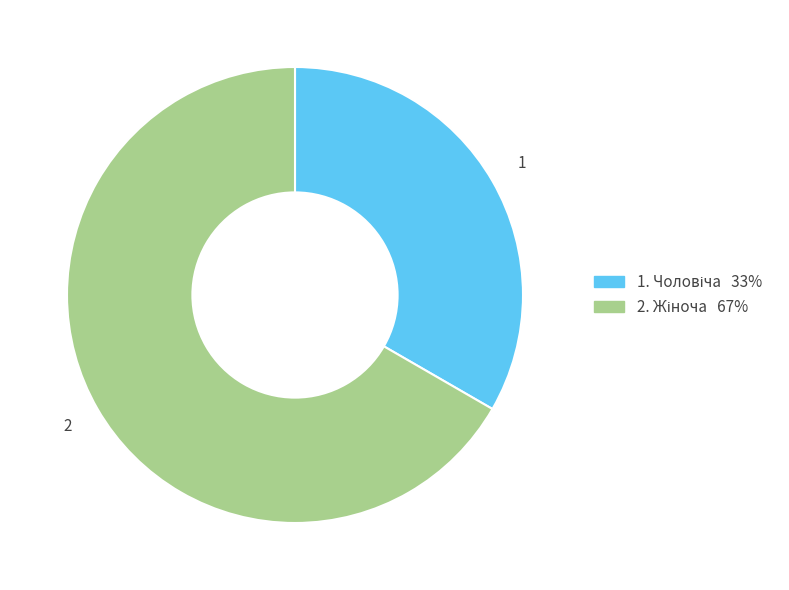

Does any single category account for the majority?

Yes